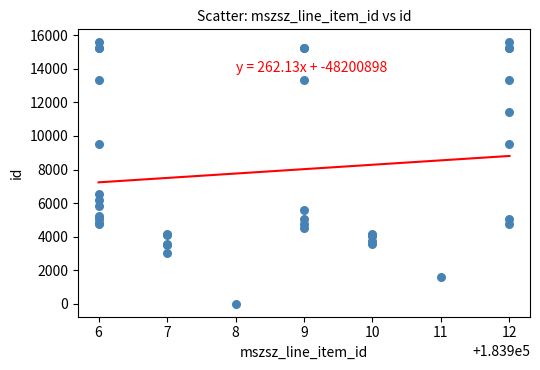

What Y value in the scatter plot is closest to 7790?

6549